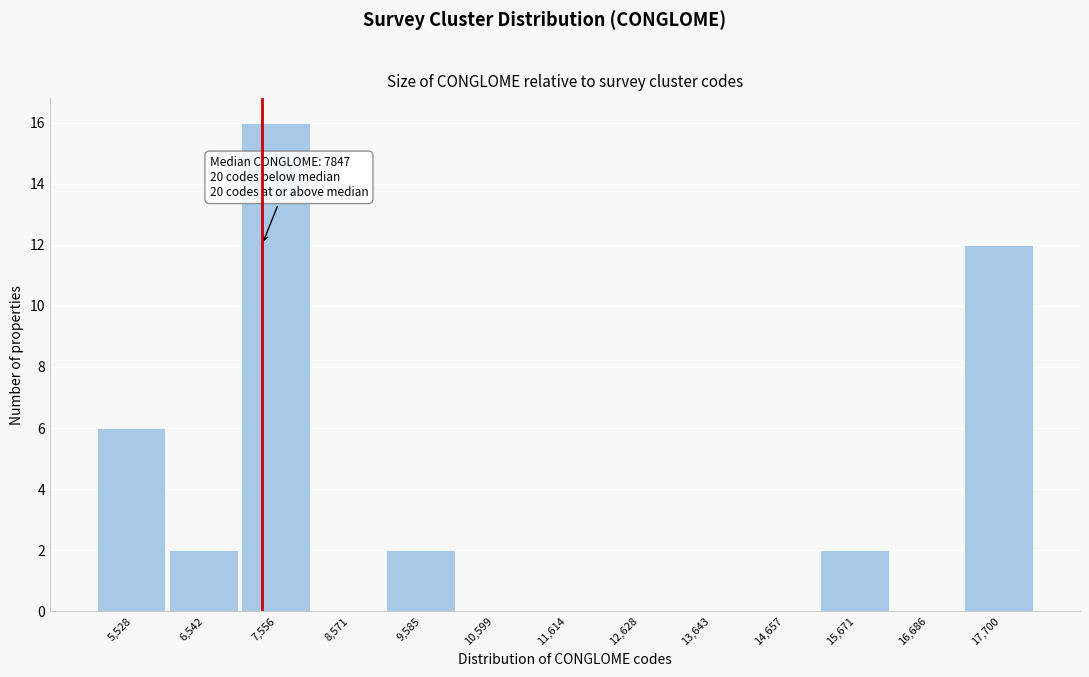

Reading left to right, transcribe all the data shown in this chart.

5,528=6	6,542=2	7,556=16	8,571=0	9,585=2	10,599=0	11,614=0	12,628=0	13,643=0	14,657=0	15,671=2	16,686=0	17,700=12